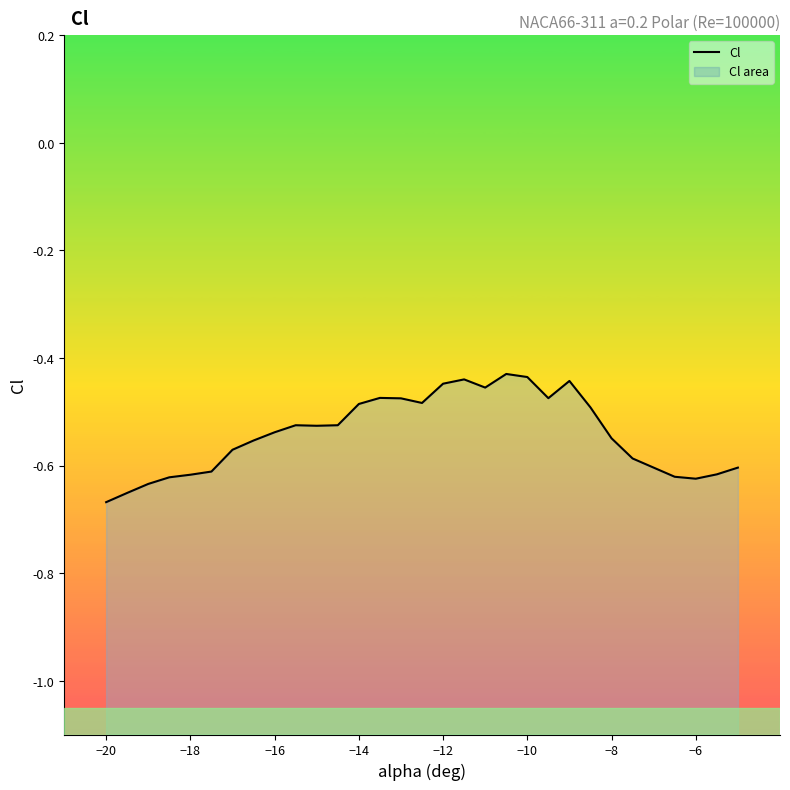

What is the label of the 1st point from the left?

−20